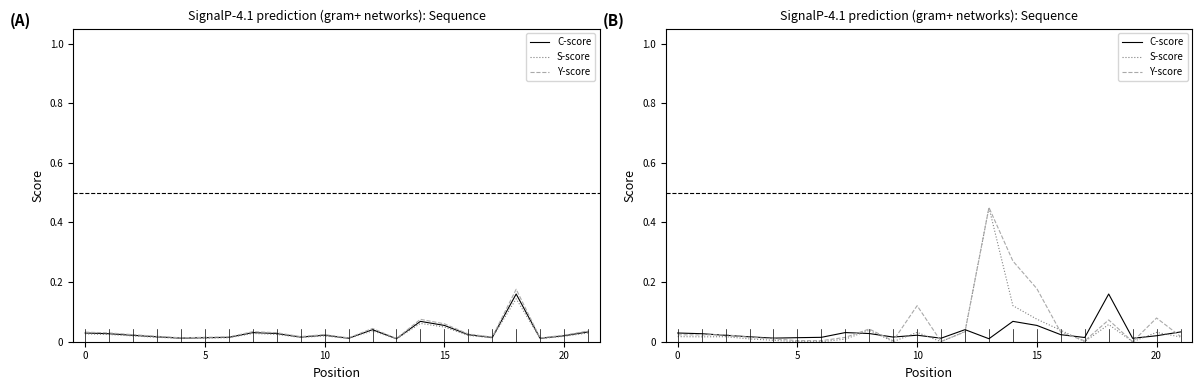

How many lines are shown in the chart?

3